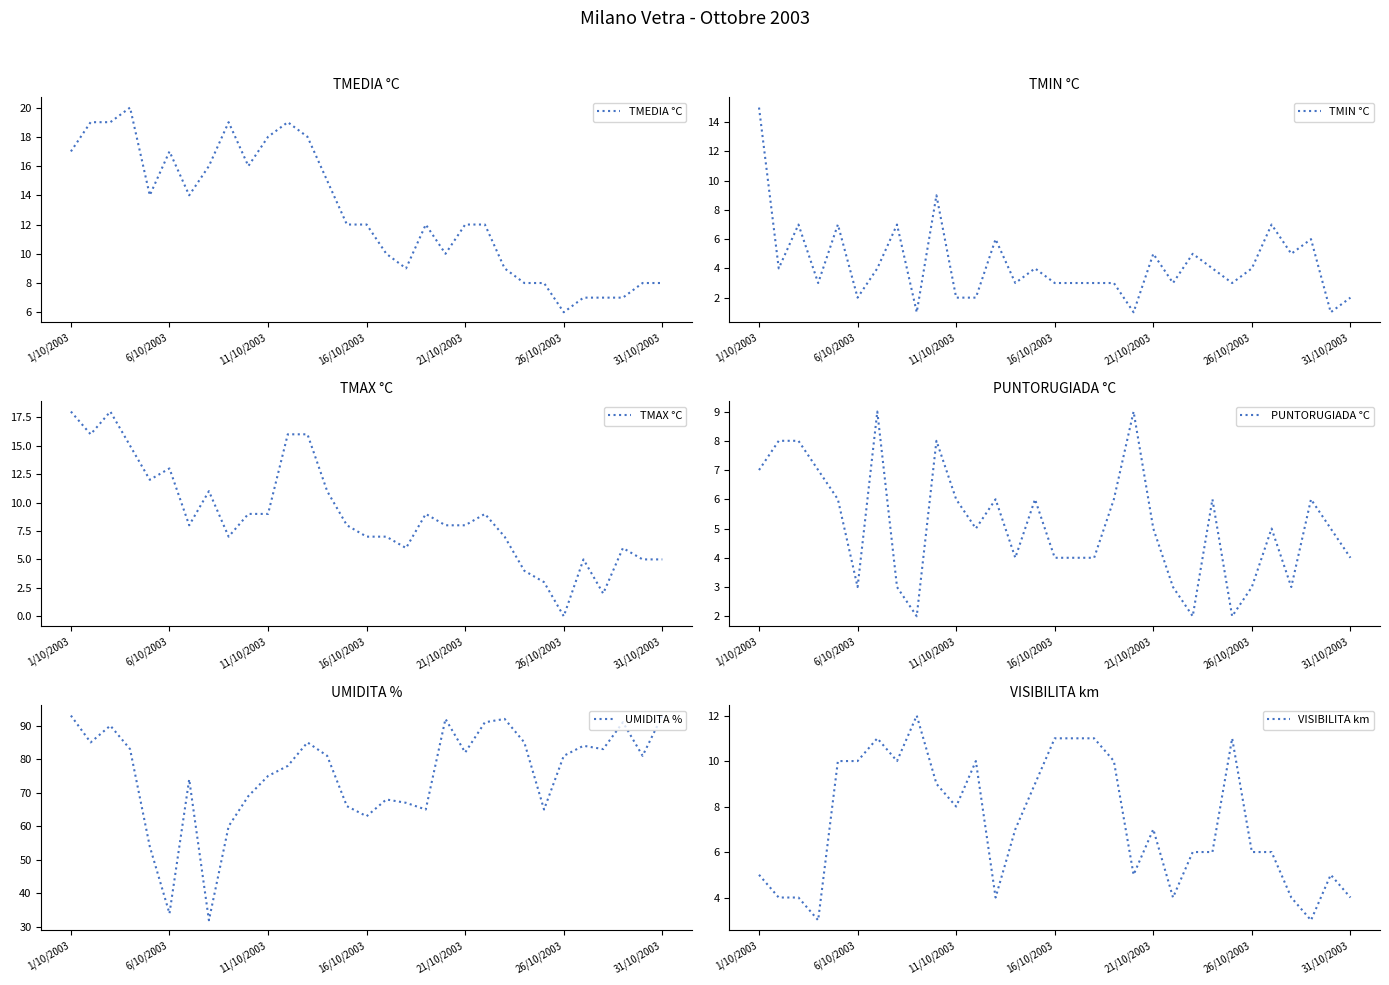

At how many categories does at least one series exceed 12?

31